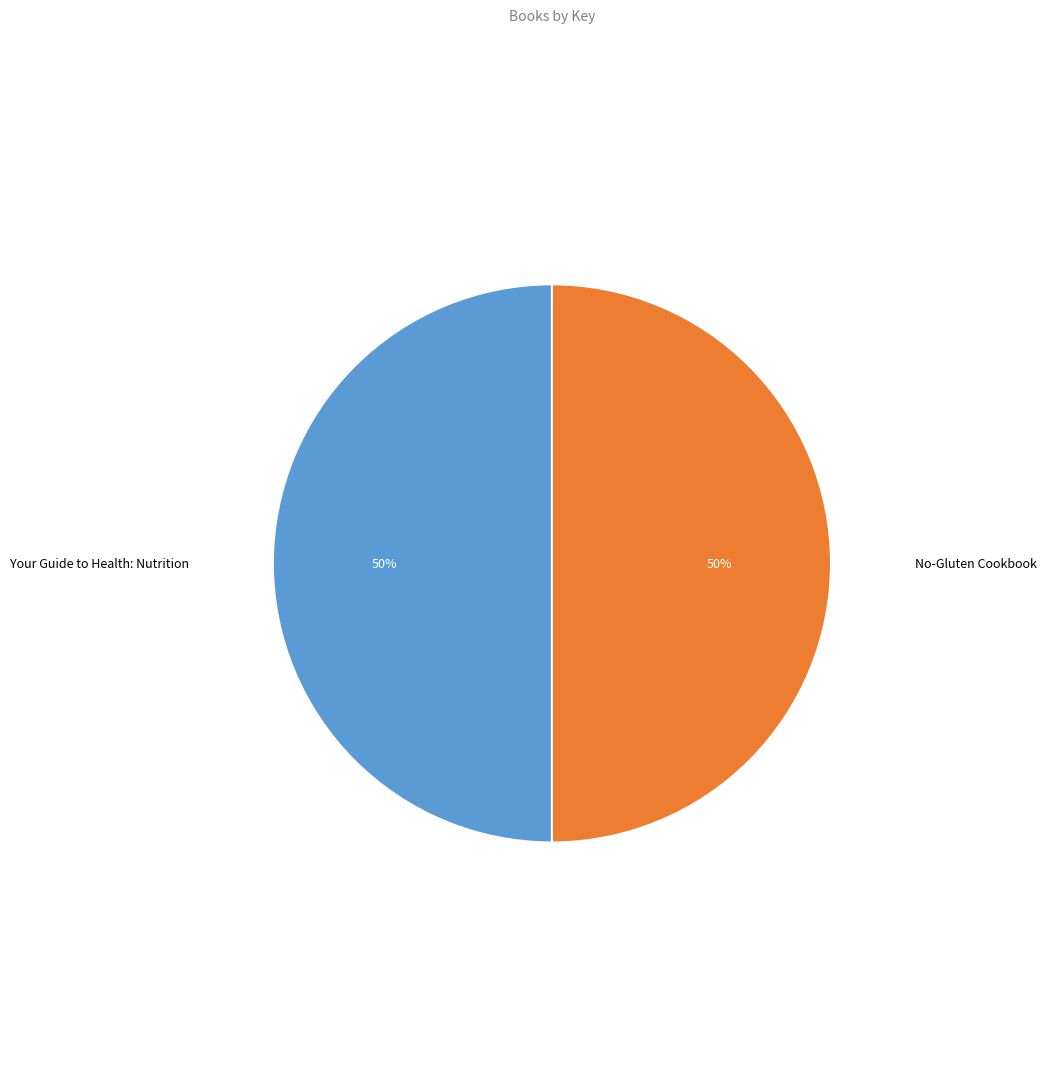

To the nearest percent, what is the average slice percentage?

50%